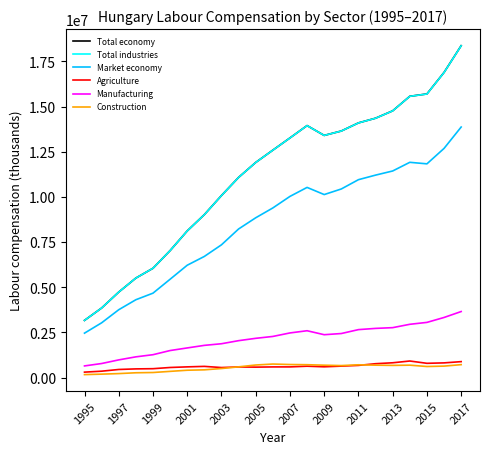

What is the maximum value shown in the chart?

18366793.2